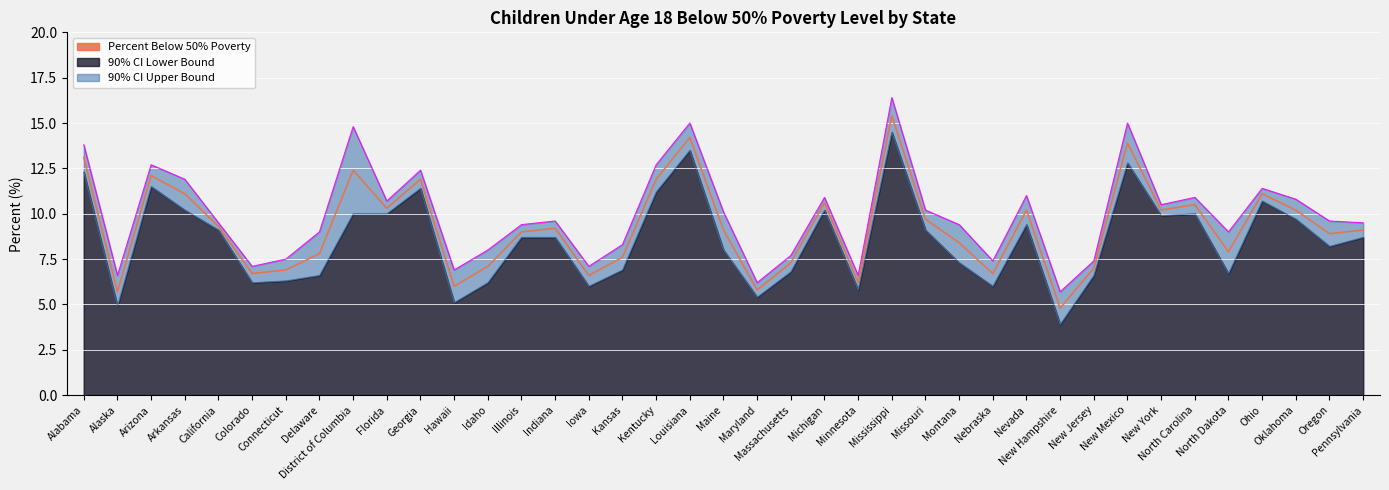

Reading right to left, transcribe all the data shown in this chart.

90% CI Upper Bound: 9.5	9.6	10.8	11.4	9.0	10.9	10.5	15.0	7.4	5.7	11.0	7.4	9.4	10.2	16.4	6.6	10.9	7.7	6.2	10.1	15.0	12.7	8.3	7.1	9.6	9.4	8.0	6.9	12.4	10.7	14.8	9.0	7.5	7.1	9.5	11.9	12.7	6.6	13.8
Percent Below 50% Poverty: 9.1	8.9	10.2	11.1	7.9	10.5	10.2	13.9	7.0	4.8	10.2	6.7	8.4	9.7	15.4	6.2	10.6	7.3	5.8	9.1	14.2	11.9	7.6	6.6	9.2	9.0	7.1	6.0	11.9	10.3	12.4	7.8	6.9	6.7	9.3	11.1	12.1	5.7	13.1
90% CI Lower Bound: 8.7	8.2	9.7	10.7	6.7	10.0	9.9	12.8	6.6	3.9	9.4	6.0	7.3	9.1	14.5	5.8	10.2	6.8	5.4	8.0	13.5	11.2	6.9	6.0	8.7	8.7	6.2	5.1	11.4	10.0	10.0	6.6	6.3	6.2	9.1	10.2	11.5	4.9	12.3